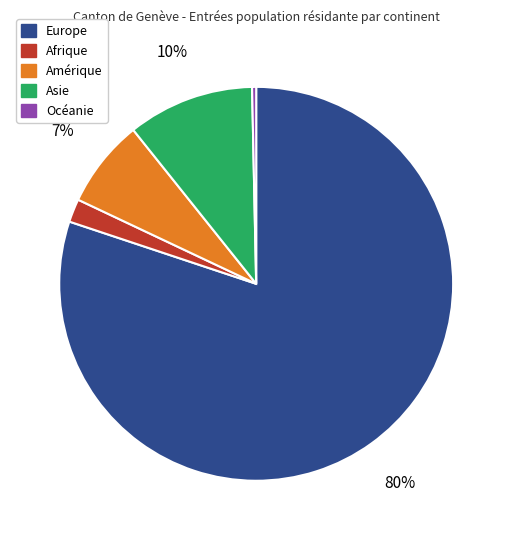

Between Asie and Océanie, which is larger?

Asie